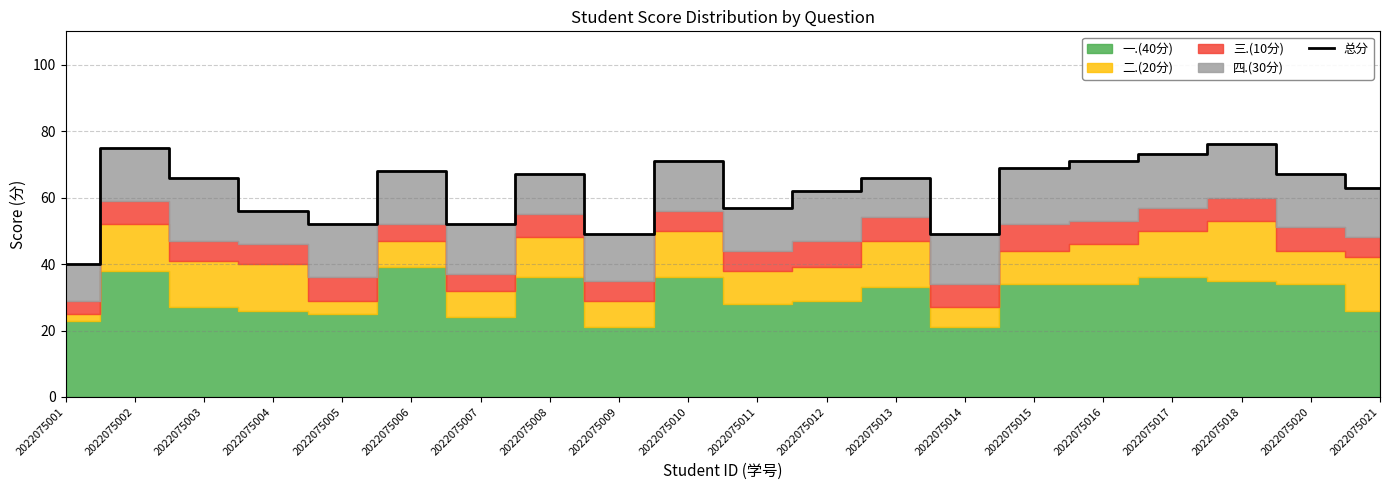

List the labels in order of value, smallest first.

2022075001, 2022075009, 2022075014, 2022075005, 2022075007, 2022075004, 2022075011, 2022075012, 2022075021, 2022075003, 2022075013, 2022075008, 2022075020, 2022075006, 2022075015, 2022075010, 2022075016, 2022075017, 2022075002, 2022075018